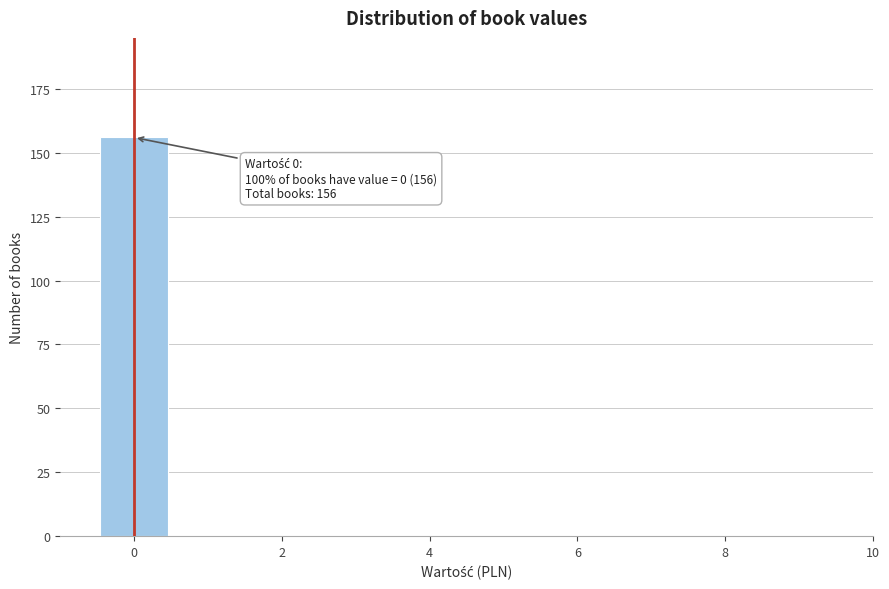

Which range on the x-axis has the tallest bar?

-0.5 to 0.5